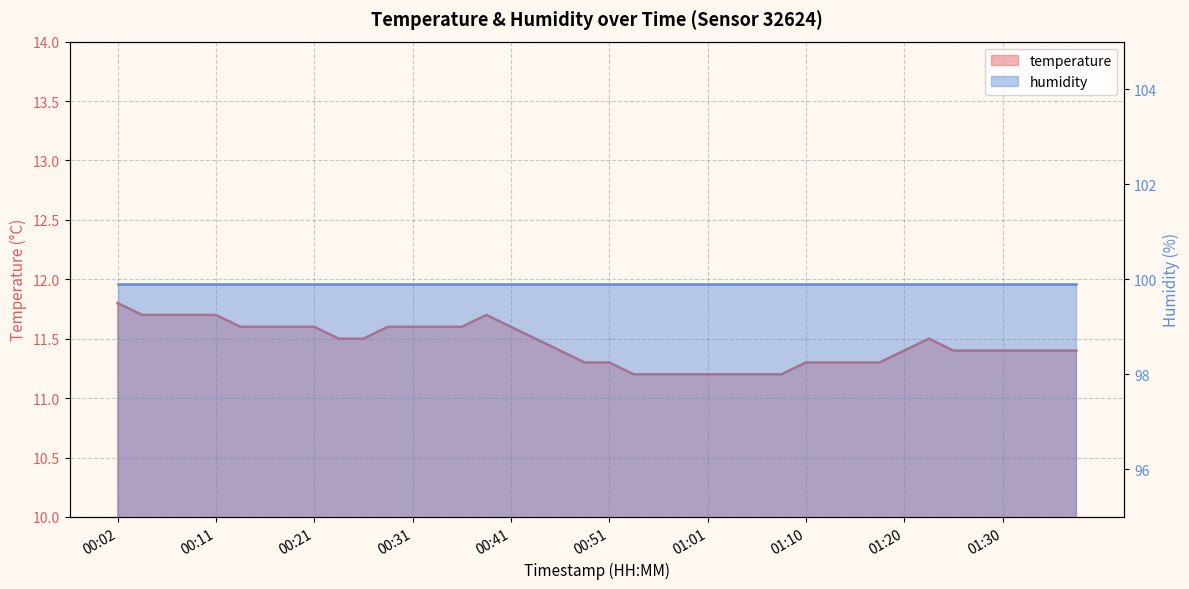

The chart shows a value of 7.7 at 00:58. True or false?

False